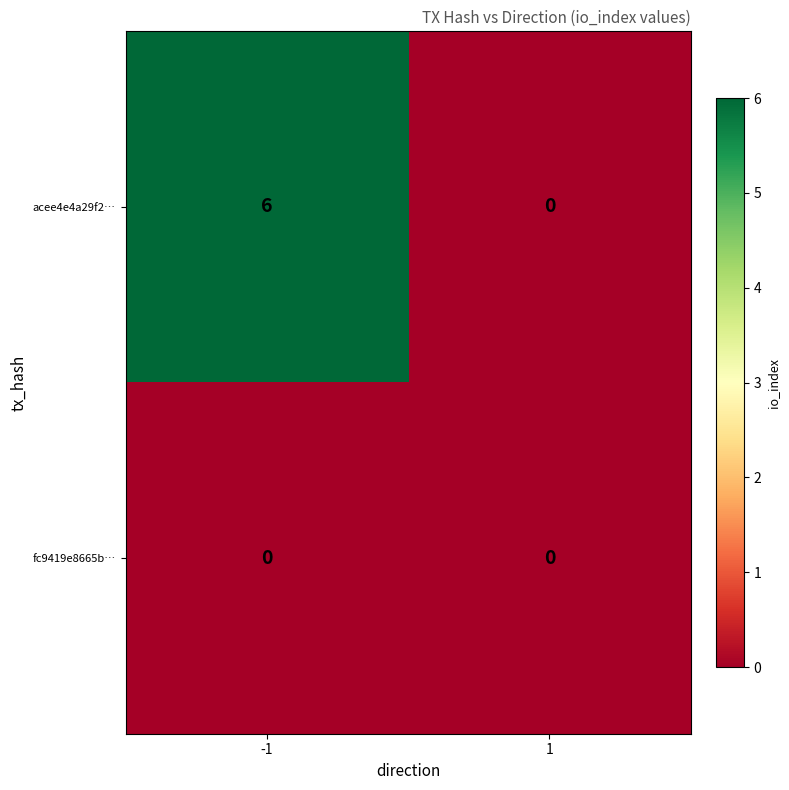

What is the spread (max minus min) of values at -1?

6